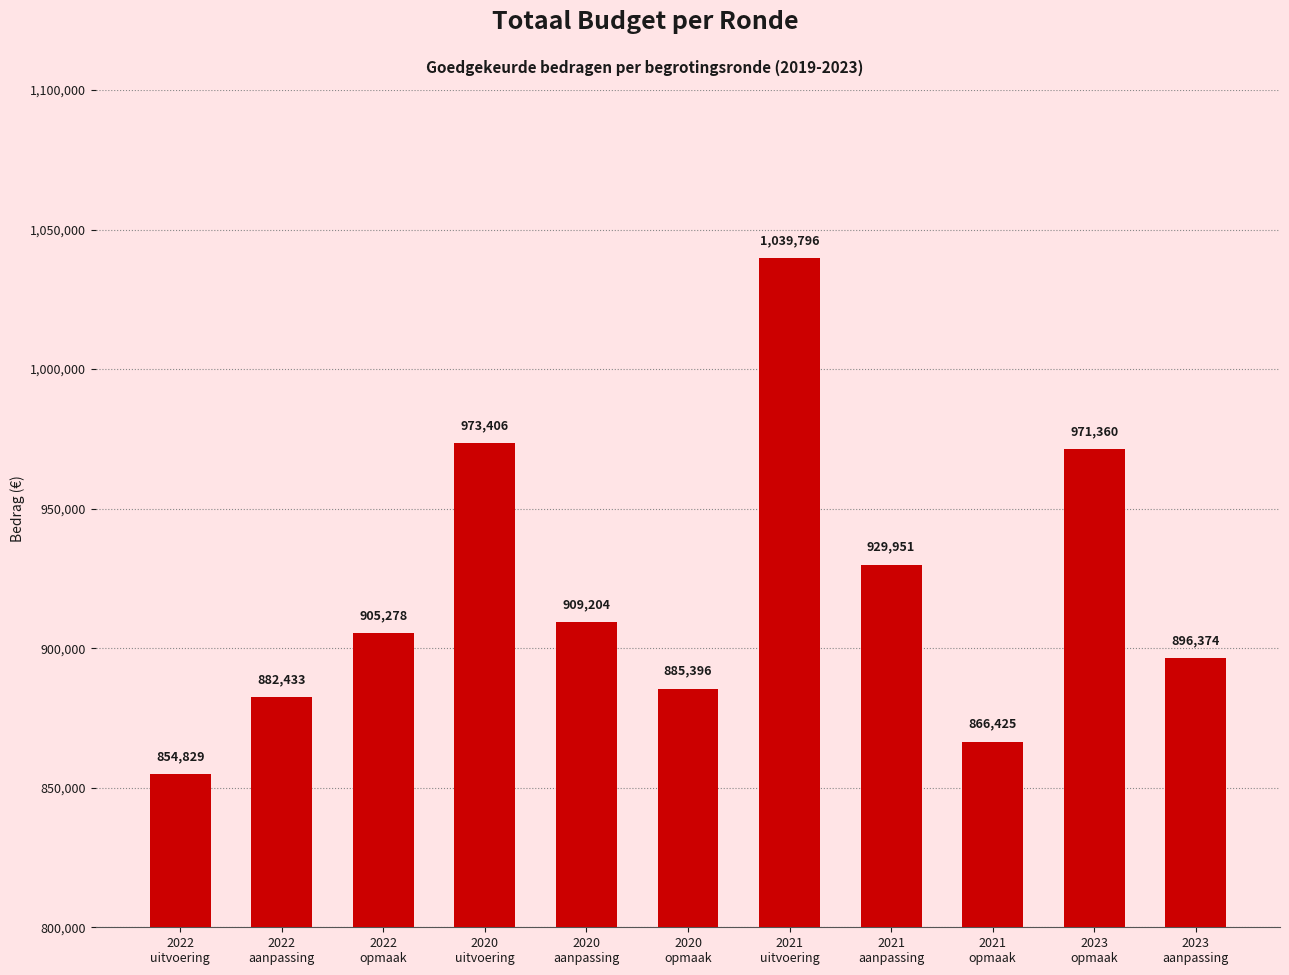

True or false: the data shows 973406 at 2020
uitvoering.

True